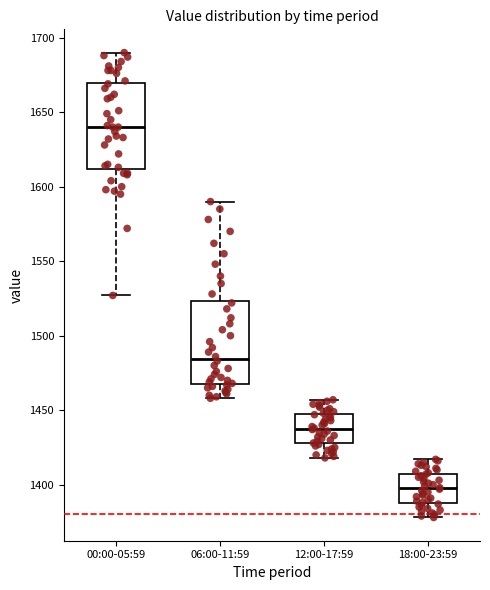

Which box has the lowest median line?

18:00-23:59